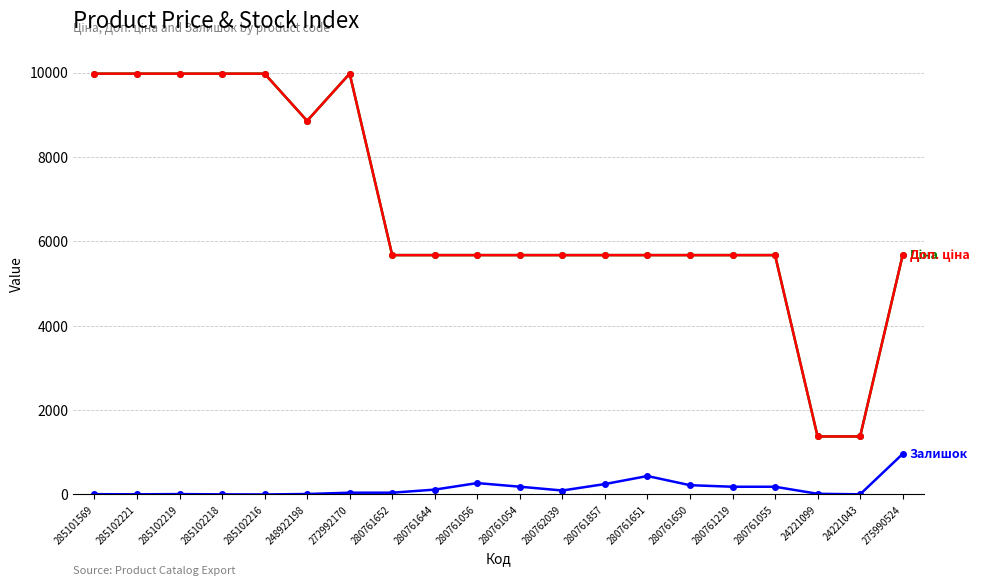

What is the total value across all series at 280761650?

11567.6